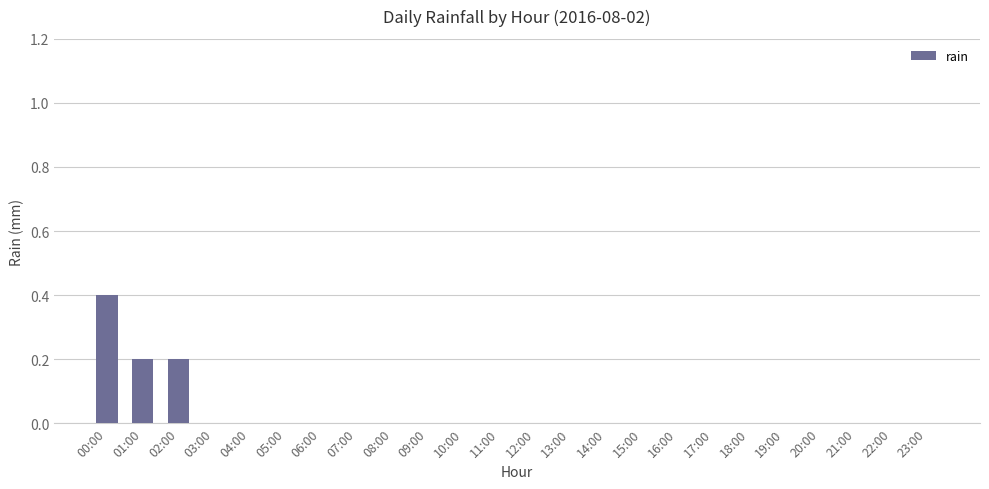

What is the maximum value shown in the chart?

0.4